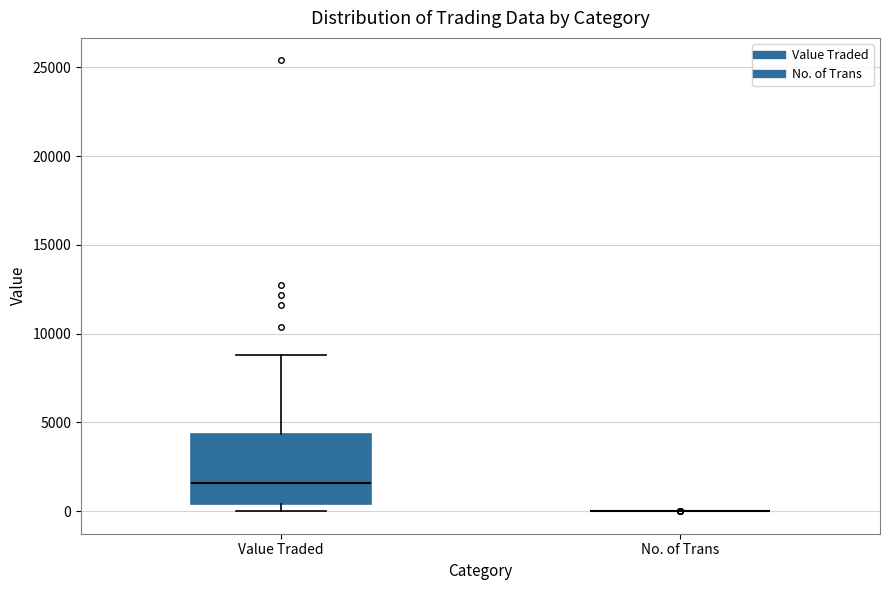

Reading left to right, read every box against the y-axis: the position of its median line, the range the box covers, and the ends of its whiskers. The values are not printed on the chart, so give them approximately, as read against the axis.

Value Traded: median 1500, box 500 to 4500, whiskers 0 to 9000
No. of Trans: box collapsed to a line at 0, whiskers 0 to 0